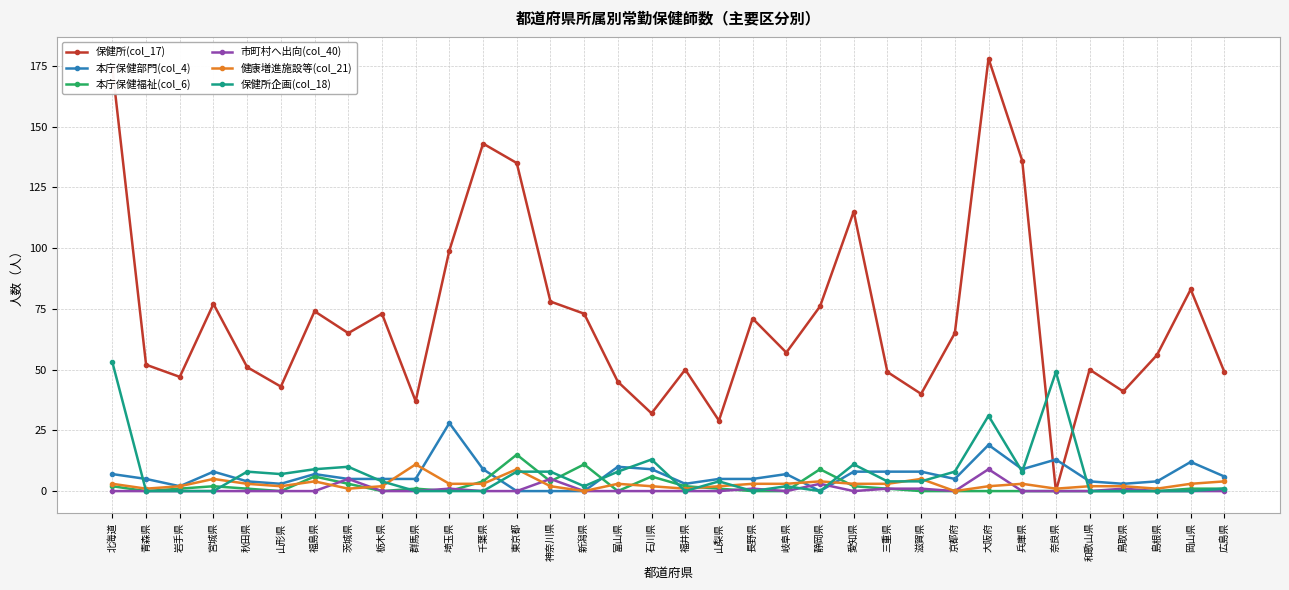

Reading right to left, transcribe all the data shown in this chart.

保健所(col_17): 広島県=49	岡山県=83	島根県=56	鳥取県=41	和歌山県=50	奈良県=0	兵庫県=136	大阪府=178	京都府=65	滋賀県=40	三重県=49	愛知県=115	静岡県=76	岐阜県=57	長野県=71	山梨県=29	福井県=50	石川県=32	富山県=45	新潟県=73	神奈川県=78	東京都=135	千葉県=143	埼玉県=99	群馬県=37	栃木県=73	茨城県=65	福島県=74	山形県=43	秋田県=51	宮城県=77	岩手県=47	青森県=52	北海道=174
本庁保健部門(col_4): 広島県=6	岡山県=12	島根県=4	鳥取県=3	和歌山県=4	奈良県=13	兵庫県=9	大阪府=19	京都府=5	滋賀県=8	三重県=8	愛知県=8	静岡県=0	岐阜県=7	長野県=5	山梨県=5	福井県=3	石川県=9	富山県=10	新潟県=0	神奈川県=0	東京都=0	千葉県=9	埼玉県=28	群馬県=5	栃木県=5	茨城県=5	福島県=7	山形県=3	秋田県=4	宮城県=8	岩手県=2	青森県=5	北海道=7
本庁保健福祉(col_6): 広島県=1	岡山県=1	島根県=0	鳥取県=0	和歌山県=0	奈良県=0	兵庫県=0	大阪府=0	京都府=0	滋賀県=0	三重県=1	愛知県=2	静岡県=9	岐阜県=0	長野県=0	山梨県=1	福井県=2	石川県=6	富山県=0	新潟県=11	神奈川県=4	東京都=15	千葉県=4	埼玉県=0	群馬県=1	栃木県=0	茨城県=3	福島県=6	山形県=0	秋田県=1	宮城県=2	岩手県=1	青森県=0	北海道=2
市町村へ出向(col_40): 広島県=0	岡山県=0	島根県=0	鳥取県=1	和歌山県=0	奈良県=0	兵庫県=0	大阪府=9	京都府=0	滋賀県=1	三重県=1	愛知県=0	静岡県=3	岐阜県=0	長野県=1	山梨県=0	福井県=0	石川県=0	富山県=0	新潟県=0	神奈川県=5	東京都=0	千葉県=0	埼玉県=1	群馬県=0	栃木県=0	茨城県=5	福島県=0	山形県=0	秋田県=0	宮城県=0	岩手県=0	青森県=0	北海道=0
健康増進施設等(col_21): 広島県=4	岡山県=3	島根県=1	鳥取県=2	和歌山県=2	奈良県=1	兵庫県=3	大阪府=2	京都府=0	滋賀県=5	三重県=3	愛知県=3	静岡県=4	岐阜県=3	長野県=3	山梨県=2	福井県=1	石川県=2	富山県=3	新潟県=0	神奈川県=2	東京都=9	千葉県=3	埼玉県=3	群馬県=11	栃木県=2	茨城県=1	福島県=4	山形県=2	秋田県=3	宮城県=5	岩手県=2	青森県=1	北海道=3
保健所企画(col_18): 広島県=1	岡山県=0	島根県=0	鳥取県=0	和歌山県=0	奈良県=49	兵庫県=8	大阪府=31	京都府=8	滋賀県=4	三重県=4	愛知県=11	静岡県=0	岐阜県=2	長野県=0	山梨県=4	福井県=0	石川県=13	富山県=8	新潟県=2	神奈川県=8	東京都=8	千葉県=0	埼玉県=0	群馬県=0	栃木県=4	茨城県=10	福島県=9	山形県=7	秋田県=8	宮城県=0	岩手県=0	青森県=0	北海道=53